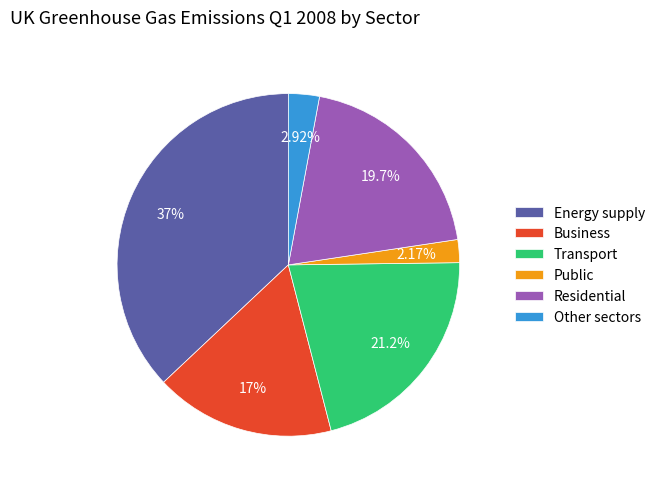

Between Transport and Energy supply, which is larger?

Energy supply